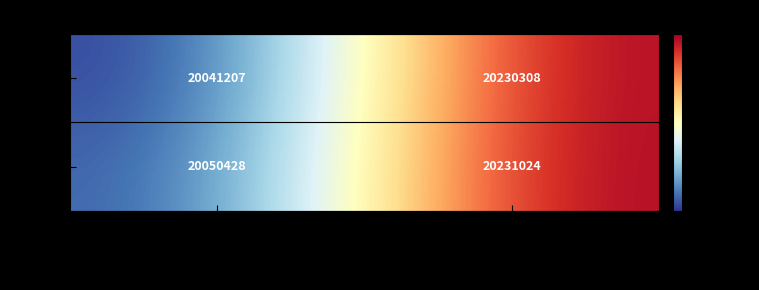

What is the highest value of the T652VB series?

20231024